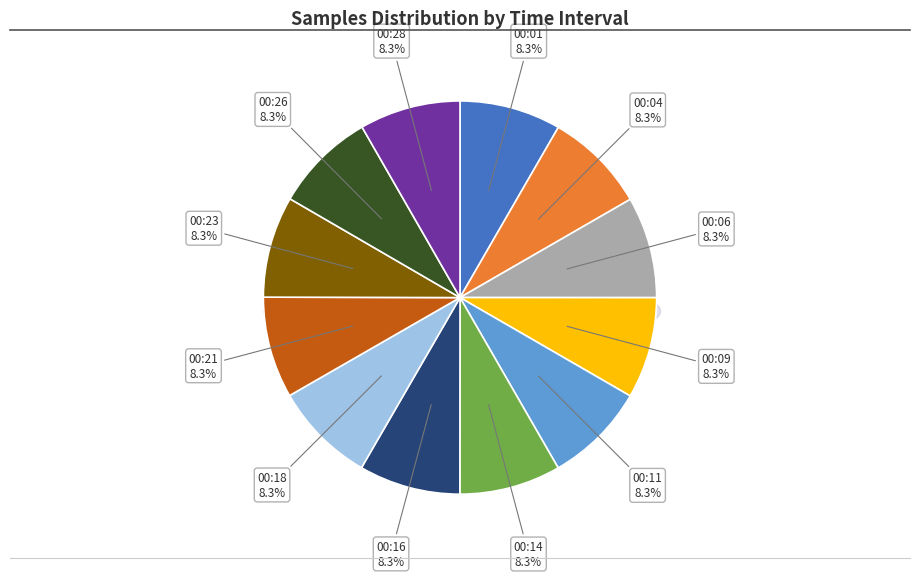

To the nearest percent, what is the average slice percentage?

8%